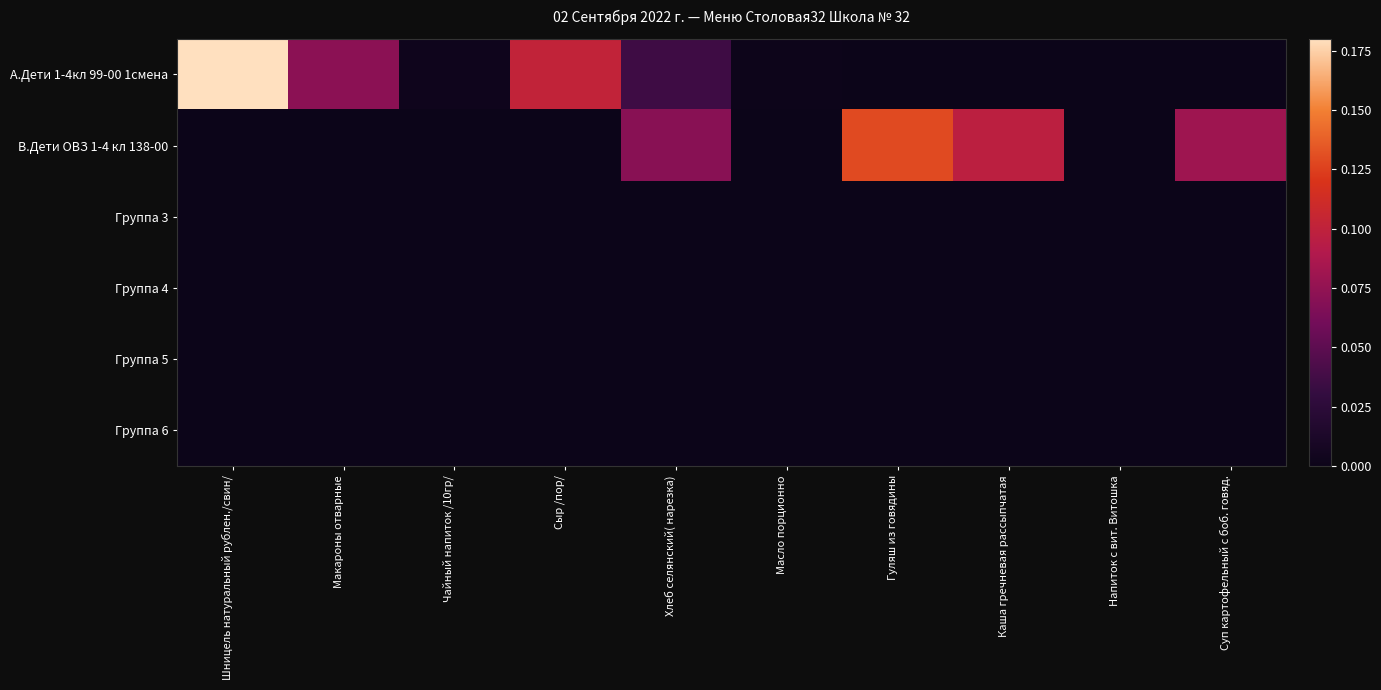

Which series has the widest spread of values?

А.Дети 1-4кл 99-00 1смена